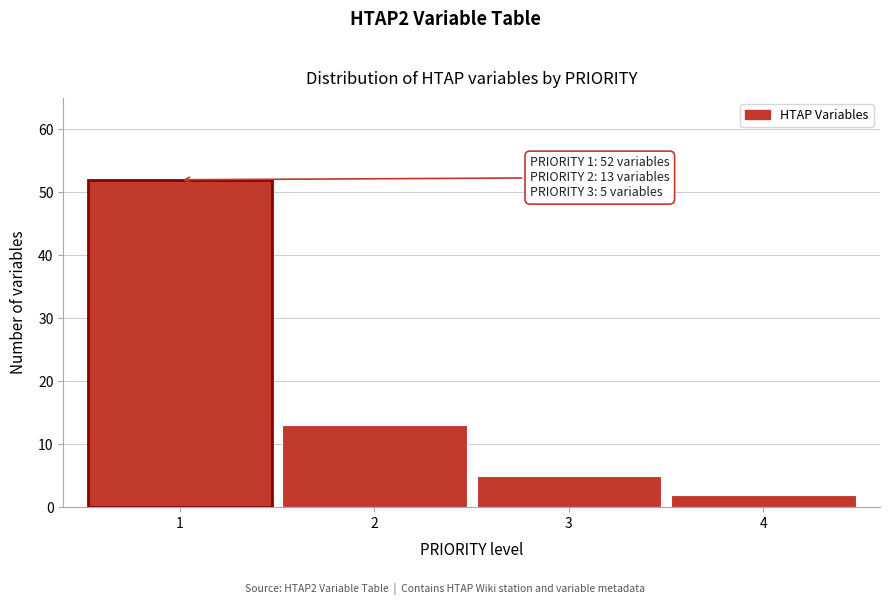

Reading left to right, list all the values displayed in this chart.

1=52	2=13	3=5	4=2